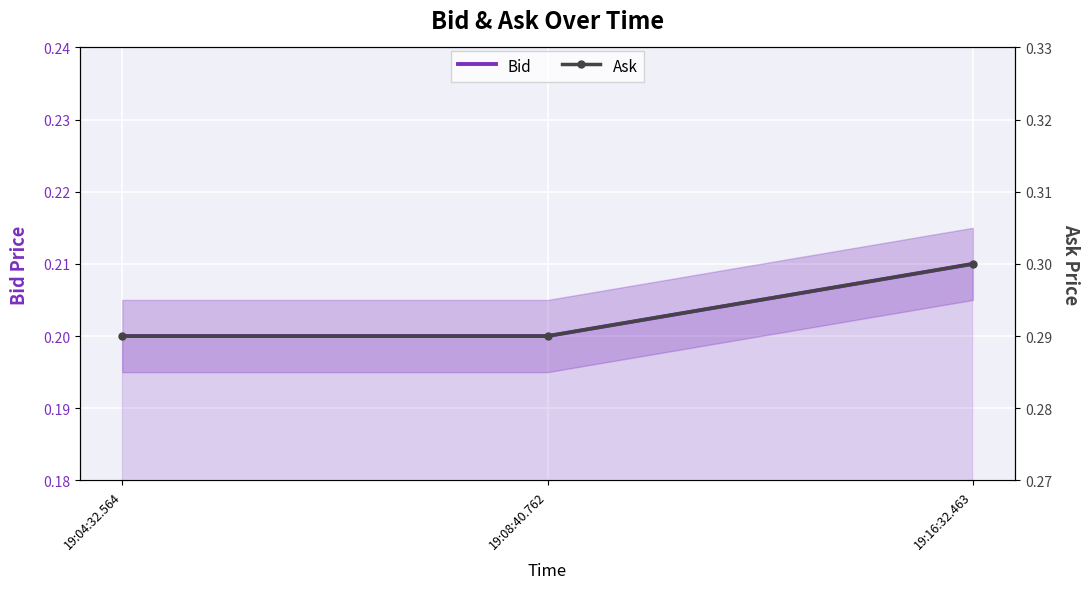

What position from the right is 19:04:32.564?

3